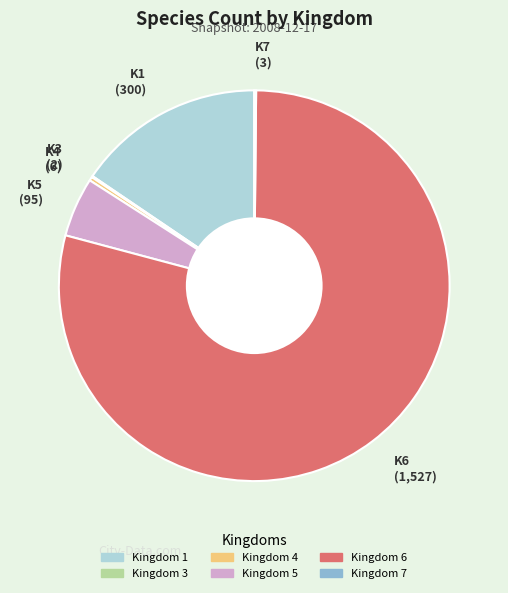

Is there any slice that represents more than half of the pie?

Yes